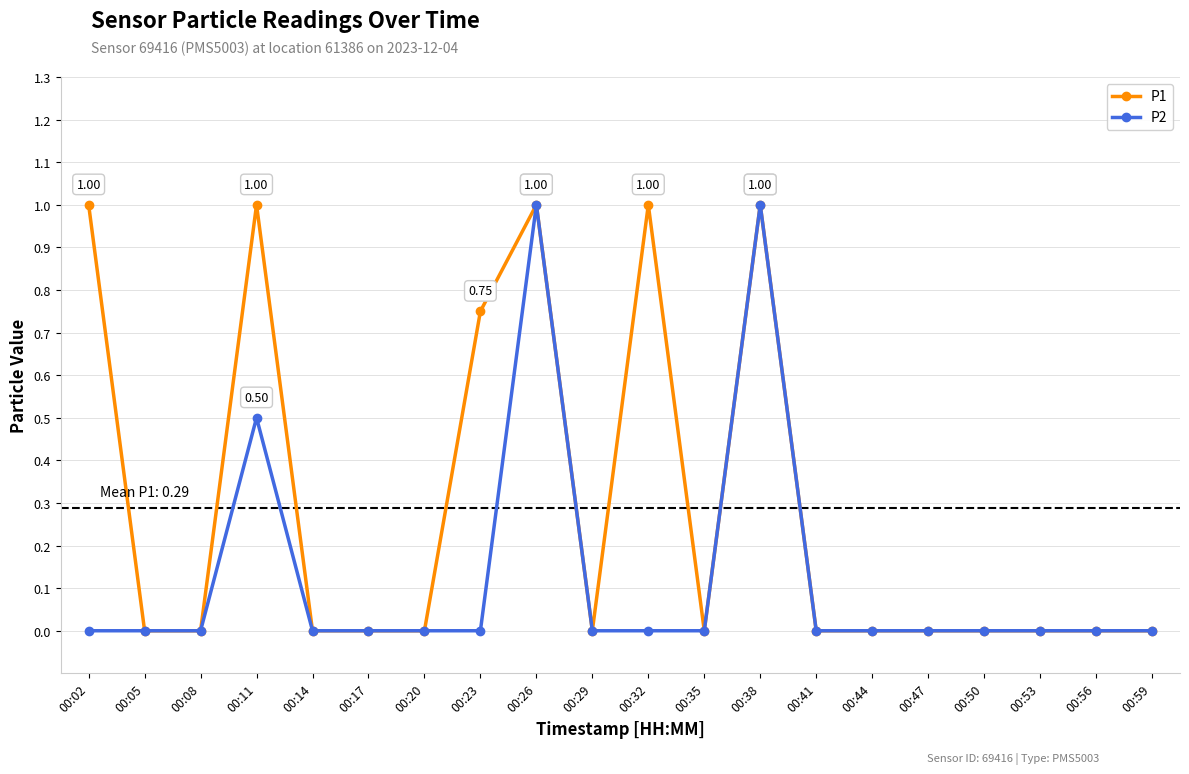

The value of P2 at 00:56 is 0.0. True or false?

True